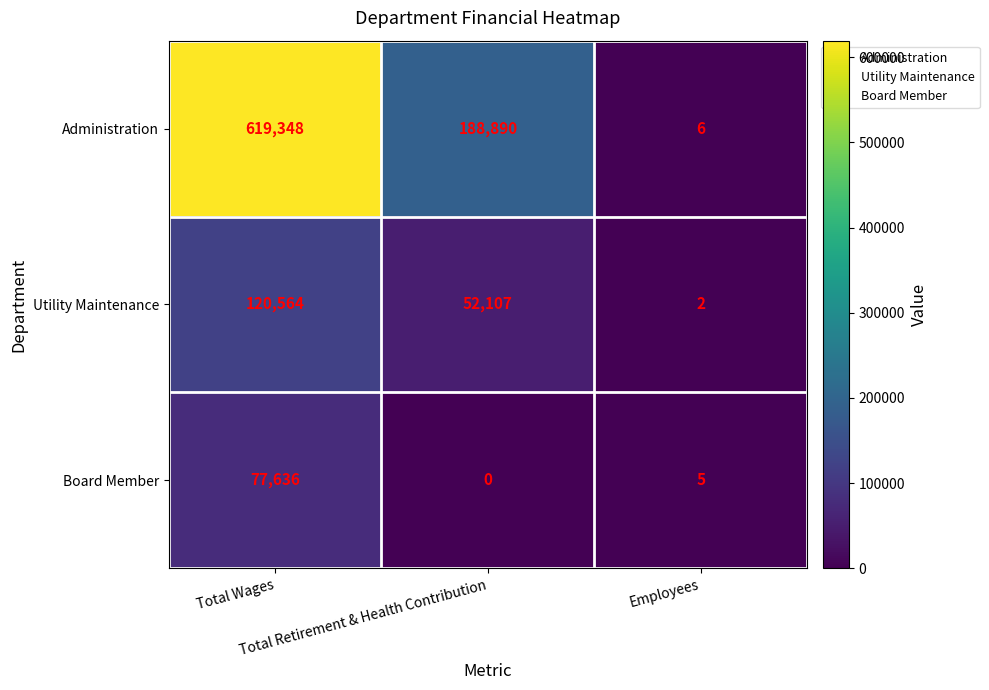

What is the average value of the Utility Maintenance series?

57558